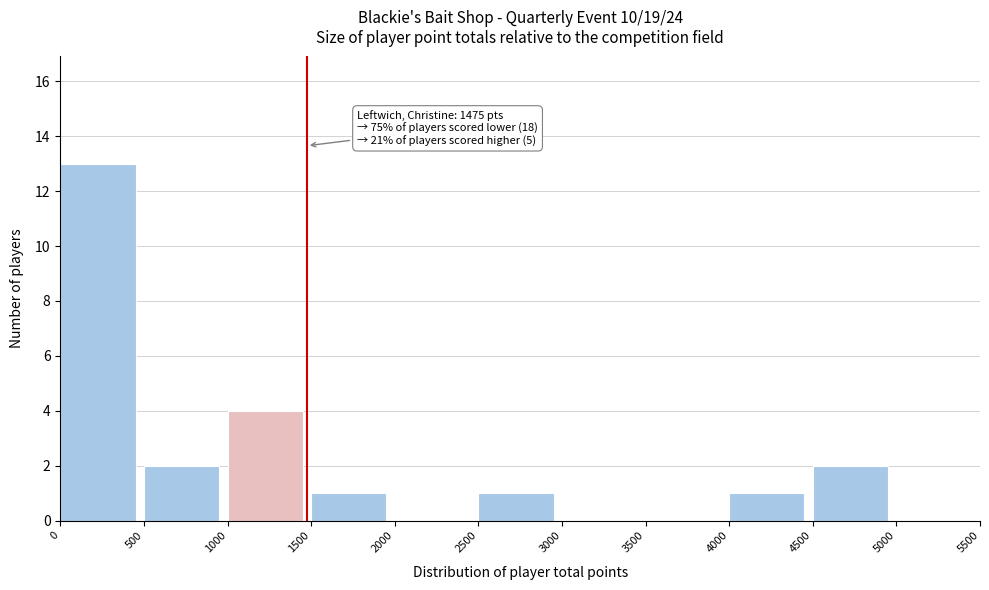

Which range on the x-axis has the tallest bar?

0 to 500